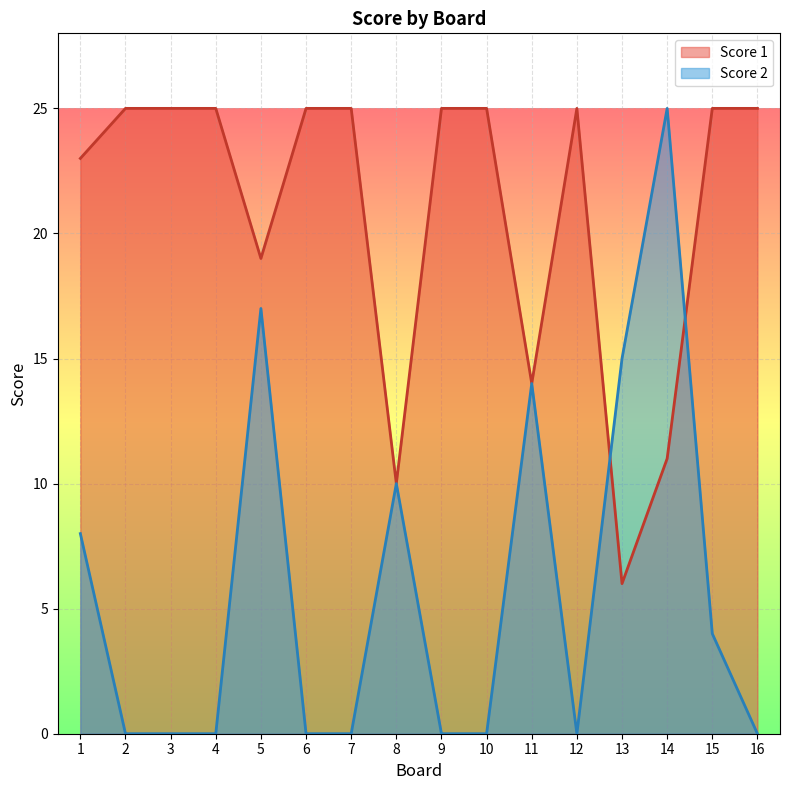

In Score 1, how many points are higher than both neighbors (excluding endpoints)?

1